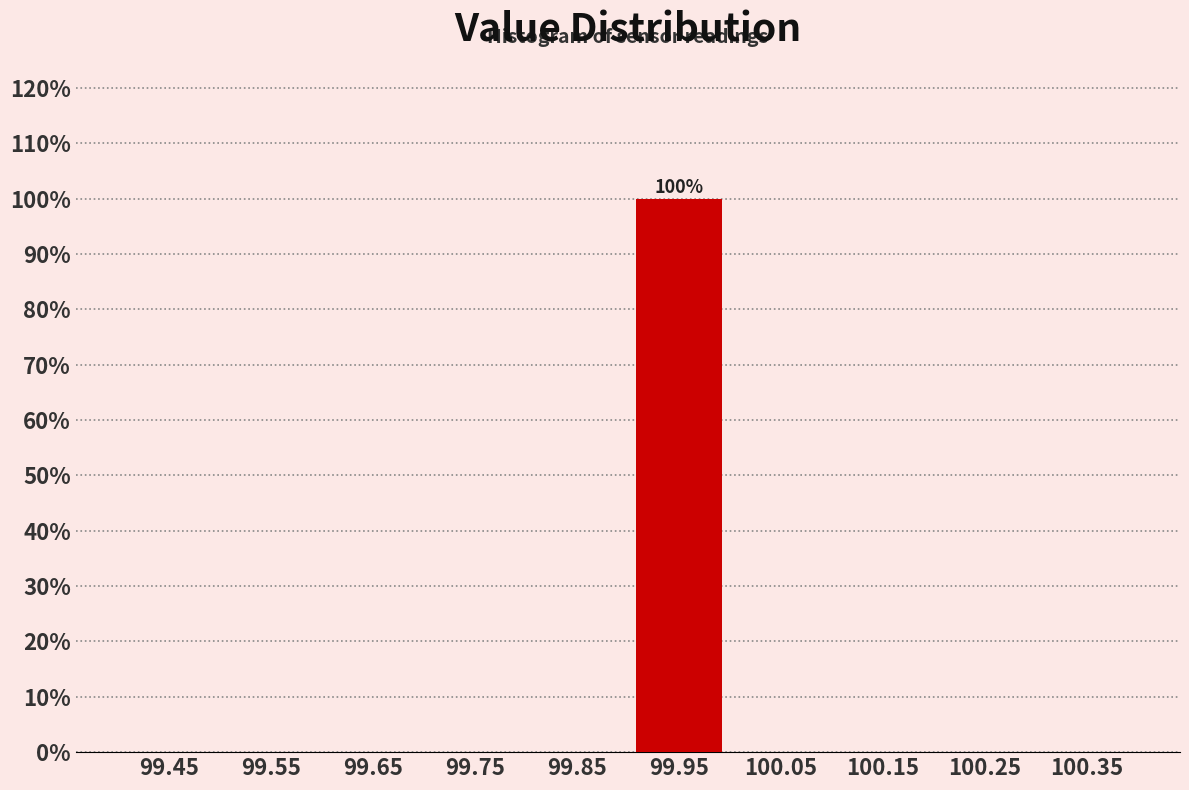

Which range on the x-axis has the tallest bar?

99.9 to 100.0